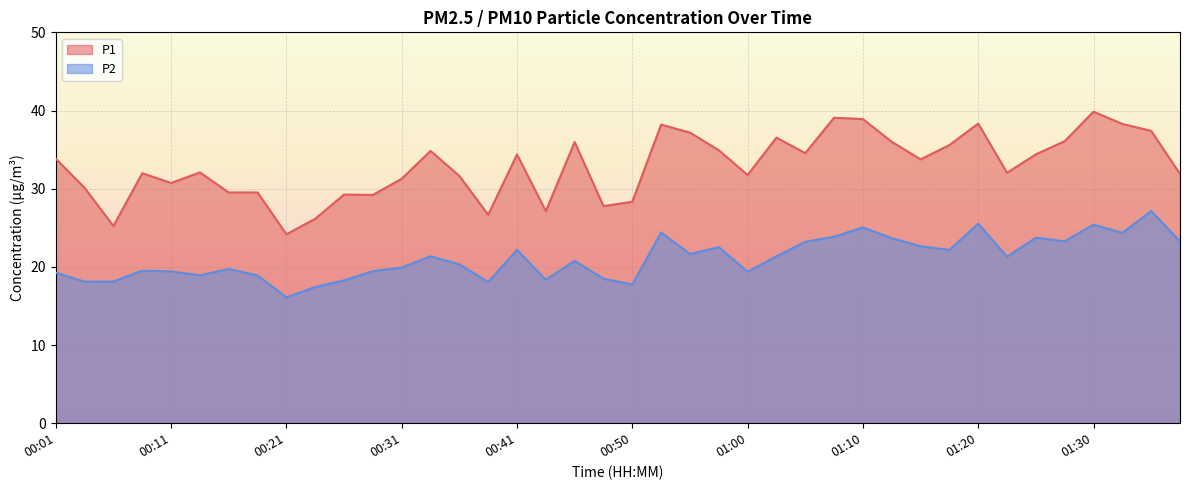

What is the approximate value of P1 at 00:21?

24.2